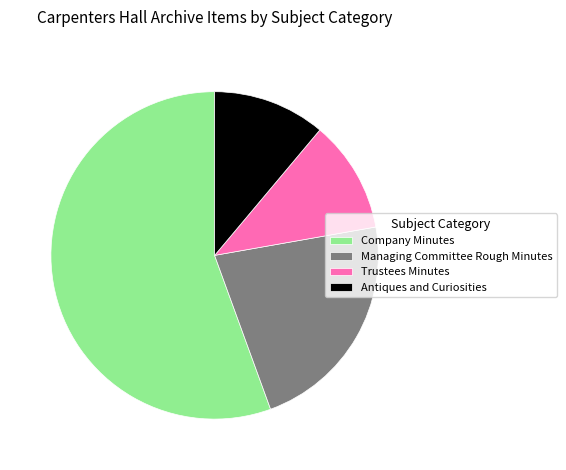

Is there a majority slice in this chart?

Yes